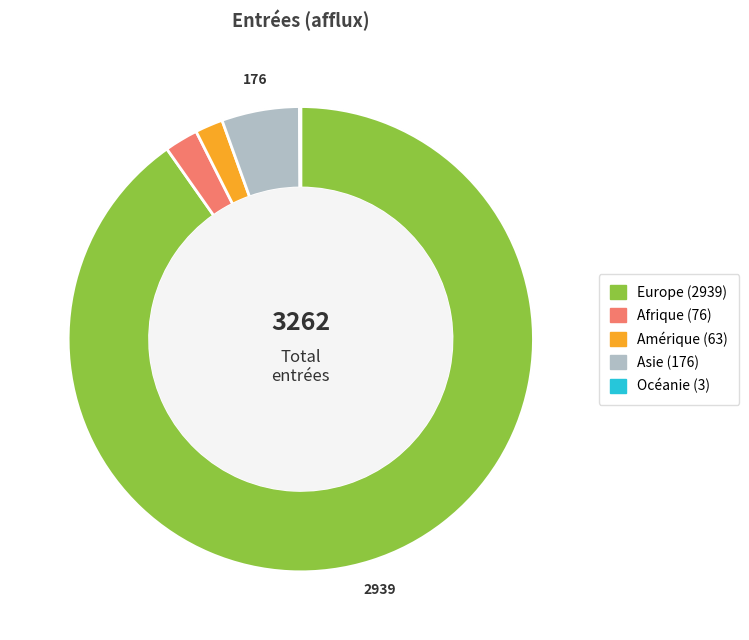

Does any single category account for the majority?

Yes